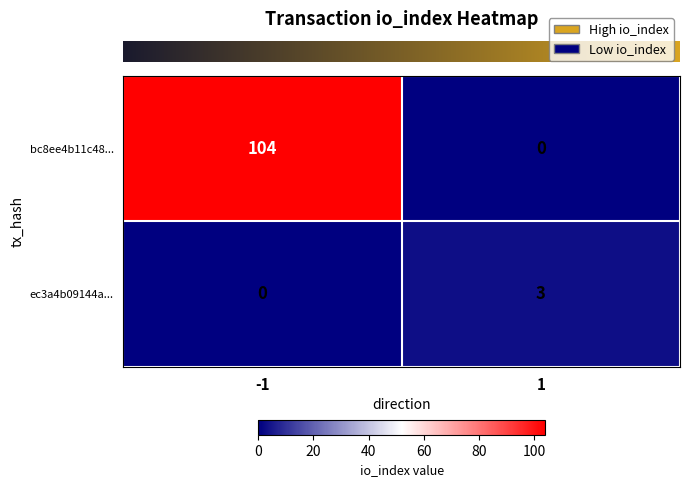

What is the maximum value for ec3a4b09144a...?

3